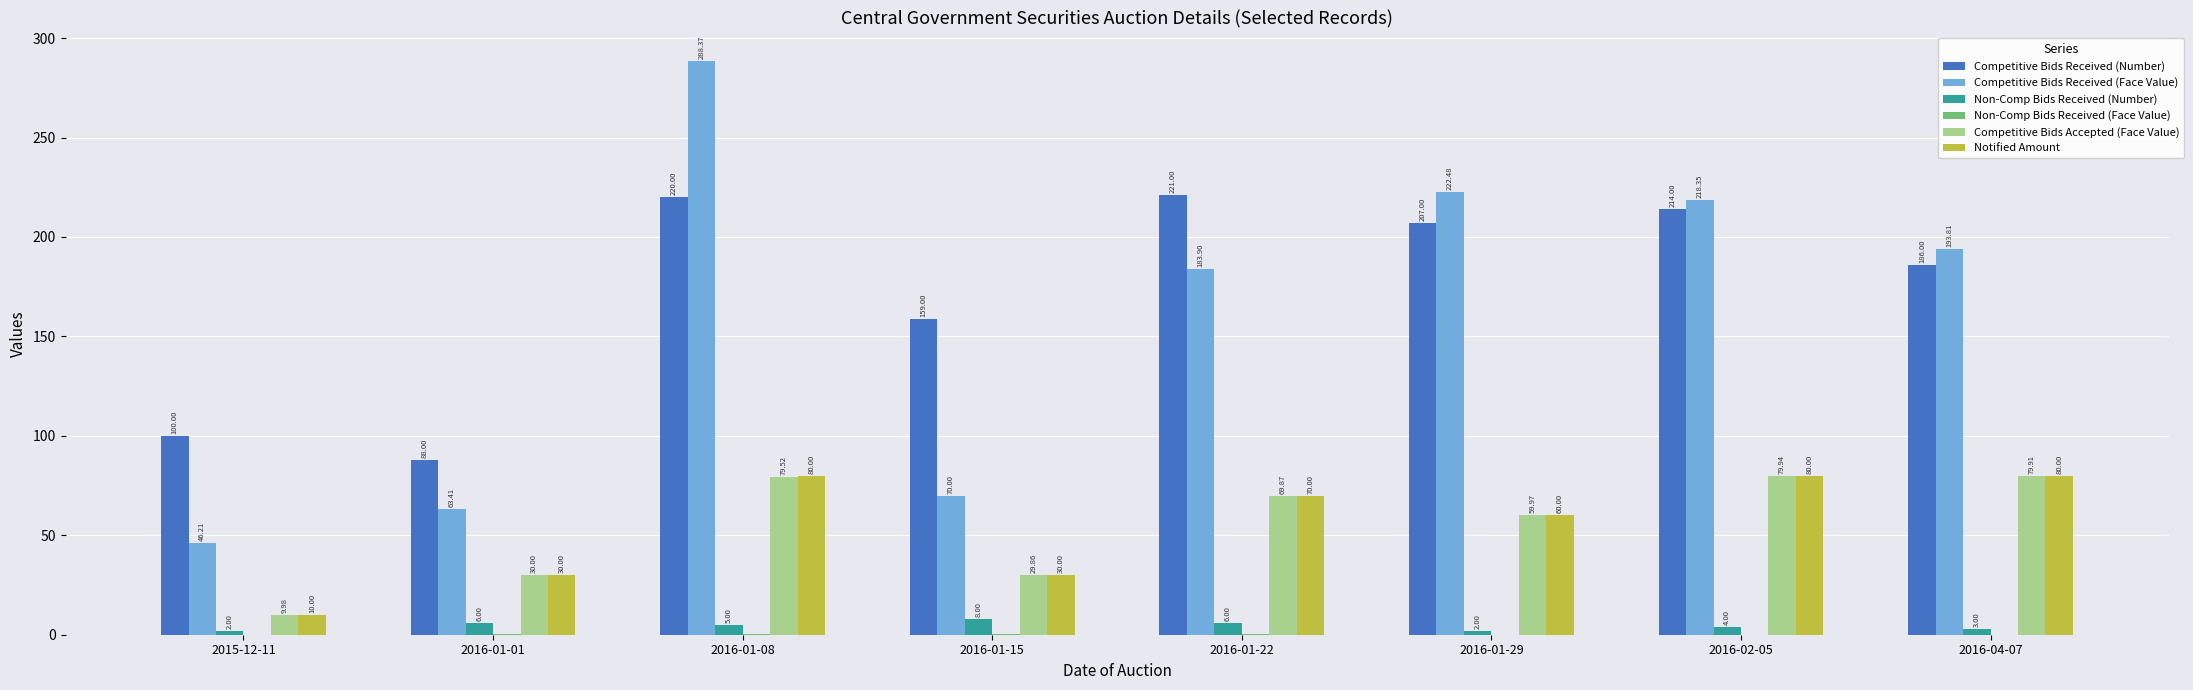

What is the sum of all Notified Amount values?

440.0